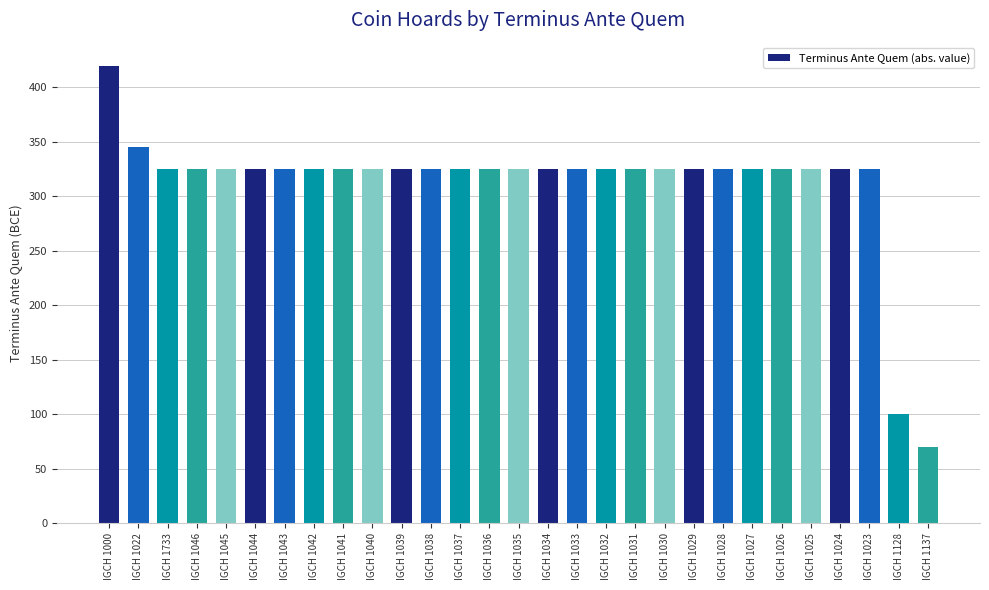

What is the value of the 24th bar from the left?

325